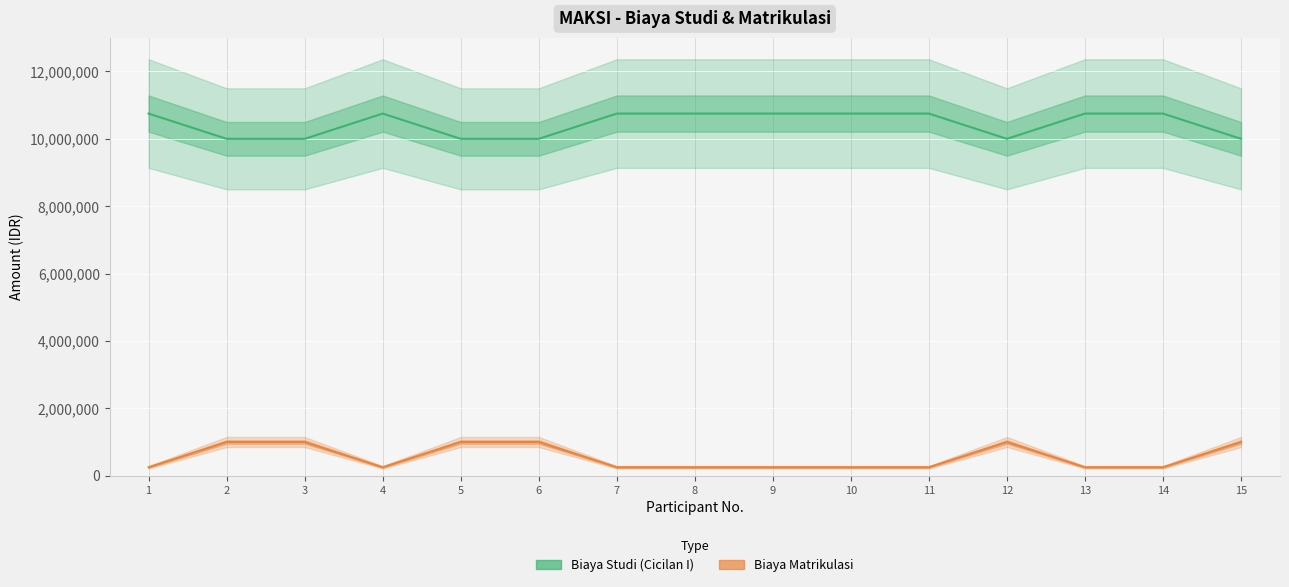

What is the value of the Biaya Studi (Cicilan I) point at the 15th from the left?

10000000